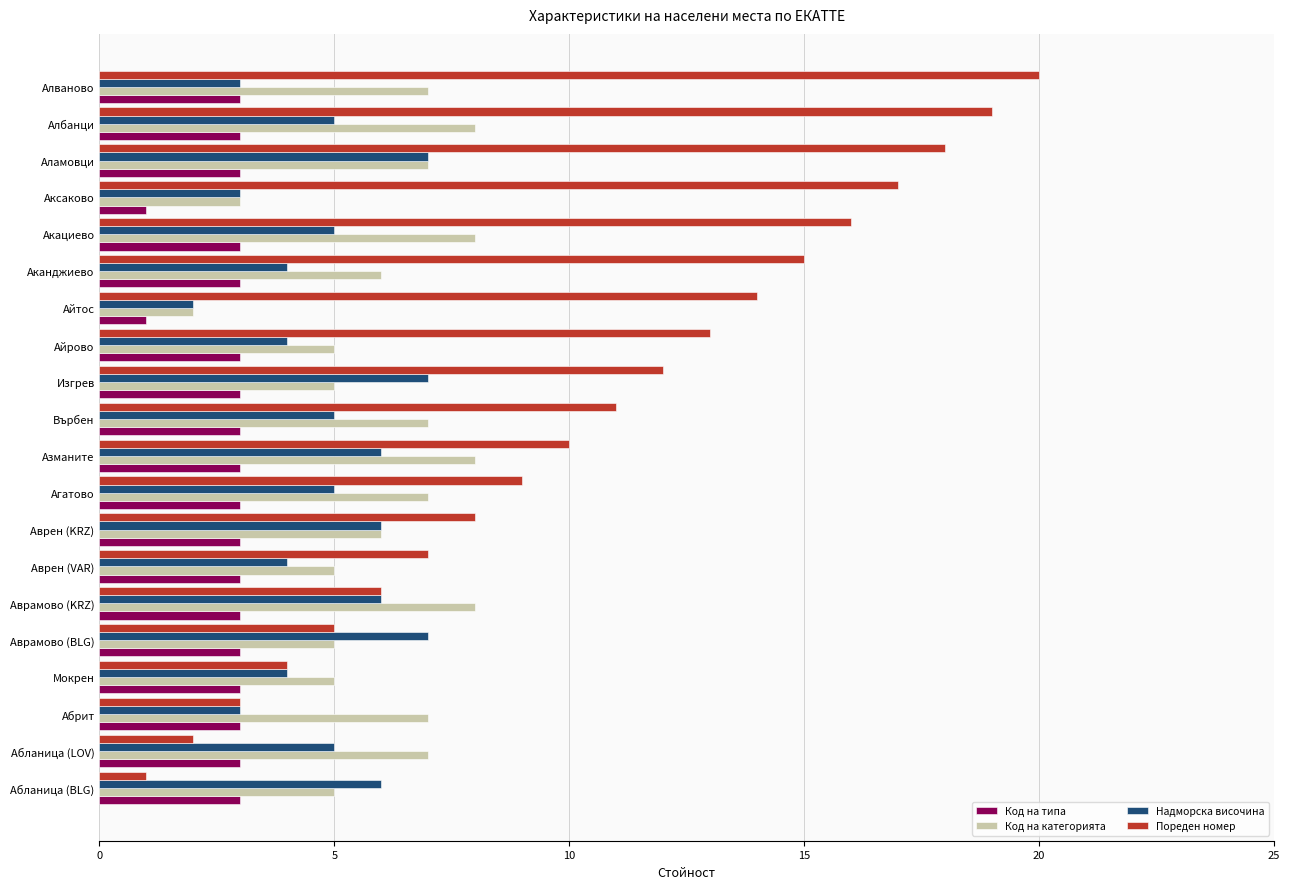

Which series has the largest range (max minus min)?

Пореден номер